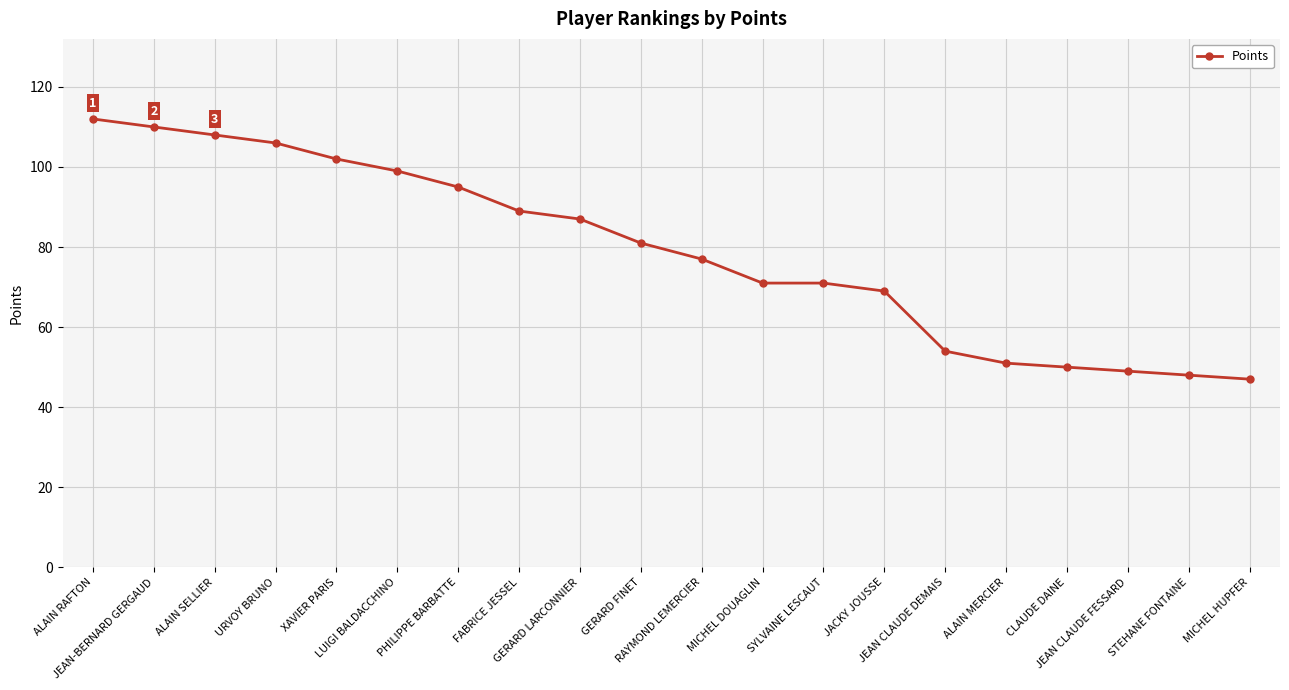

What position from the left is JACKY JOUSSE?

14